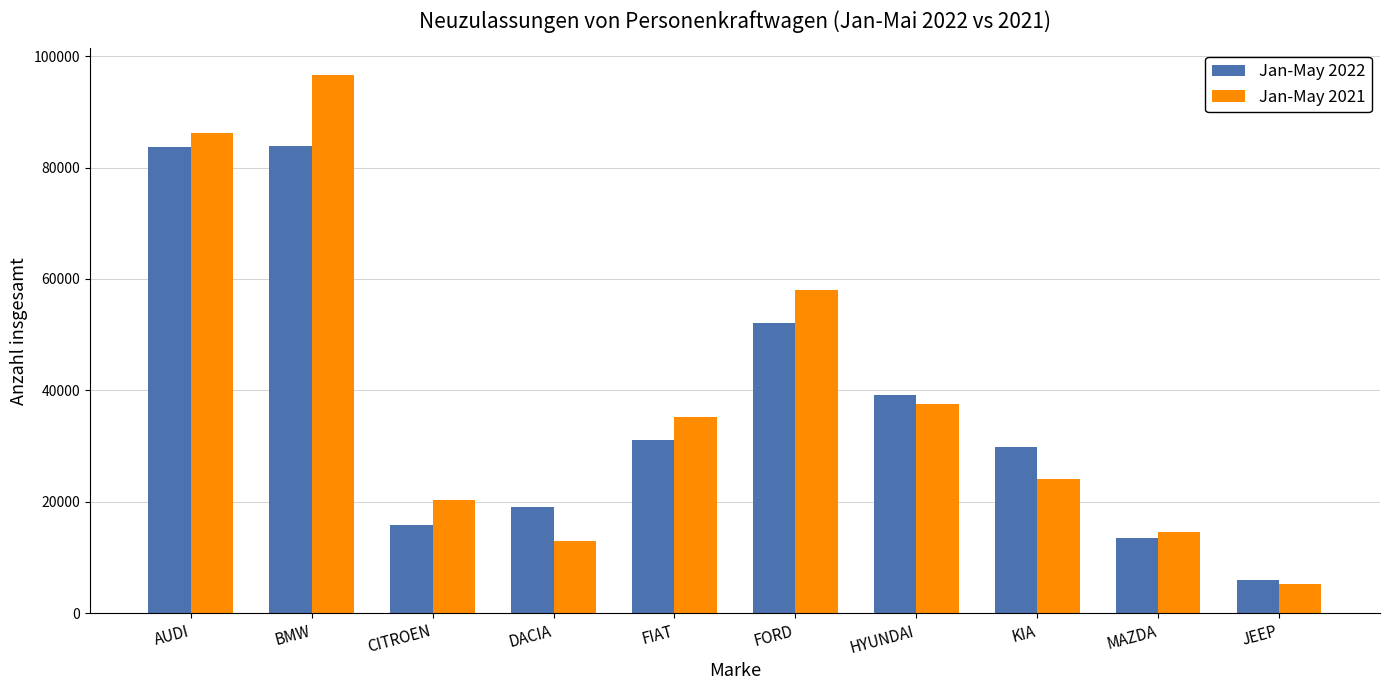

The value of Jan-May 2021 at MAZDA is 23093. True or false?

False